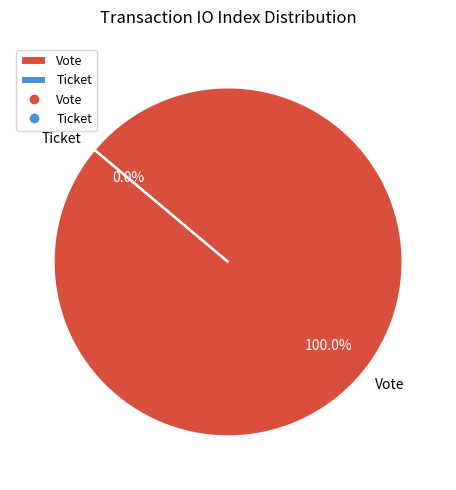

How many segments does this pie chart have?

2